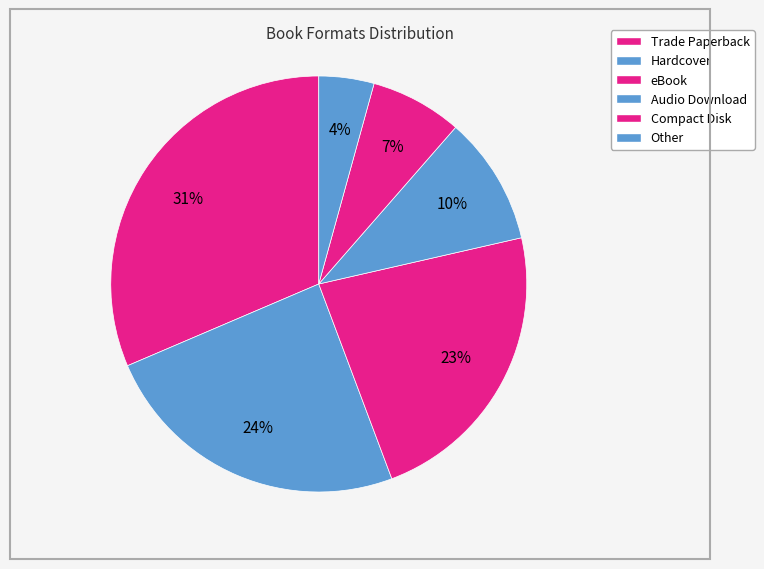

To the nearest percent, what is the combined percentage of Trade Paperback and Compact Disk?

39%